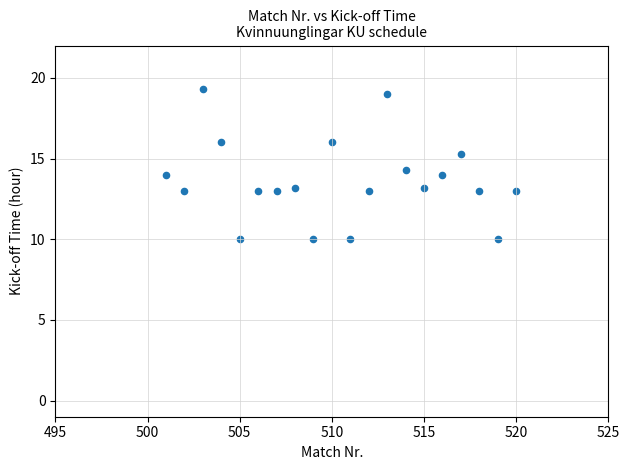

What is the range of Y values (max minus min)?

9.3